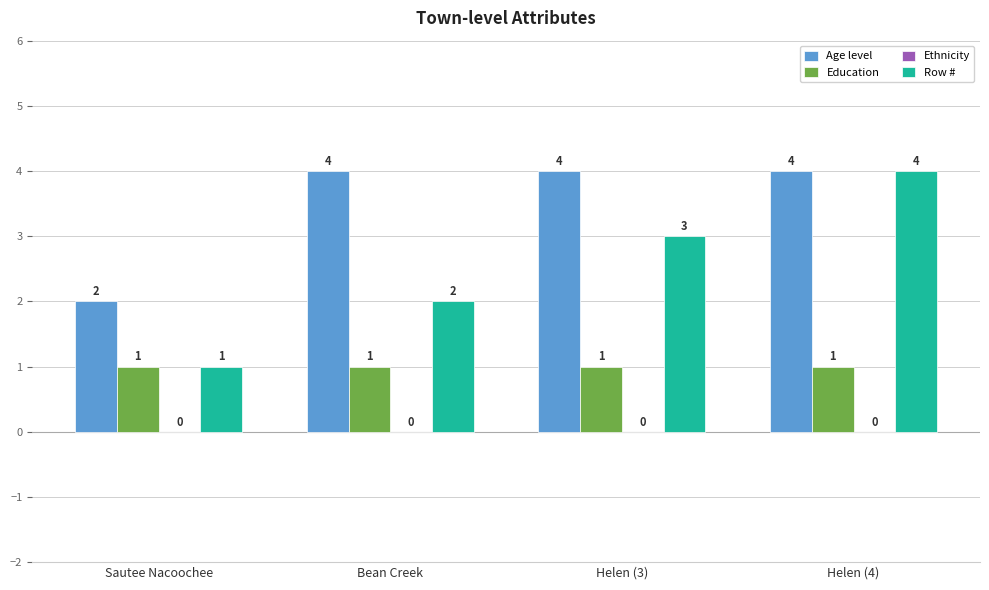

What is the greatest value displayed?

4